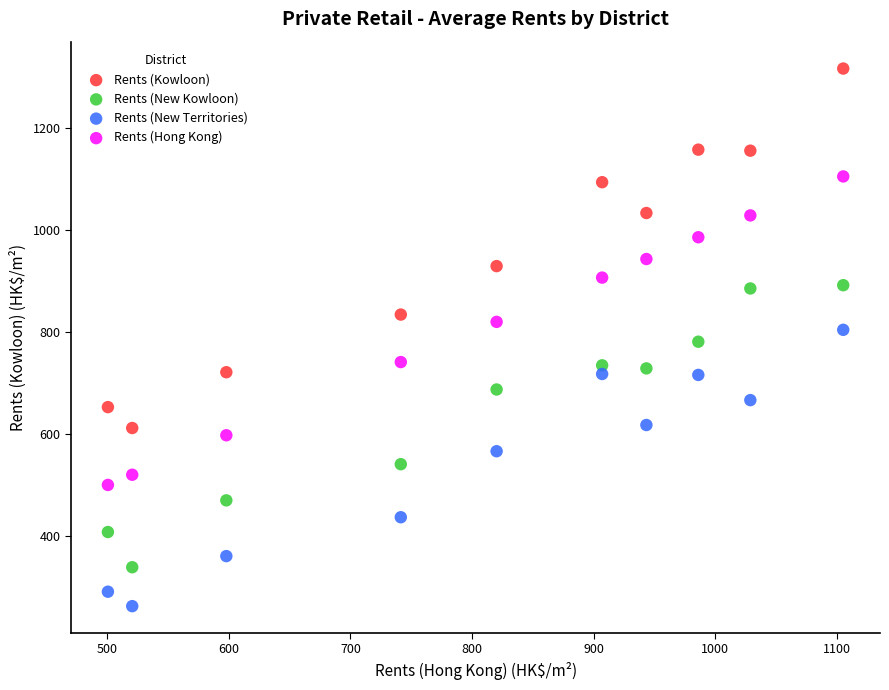

Across all data points, what is the range of X values (max minus min)?

604.8